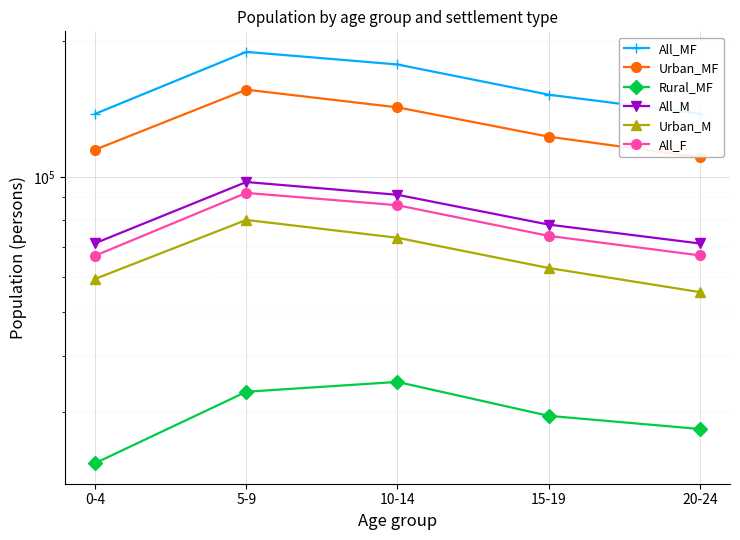

How many lines are shown in the chart?

6